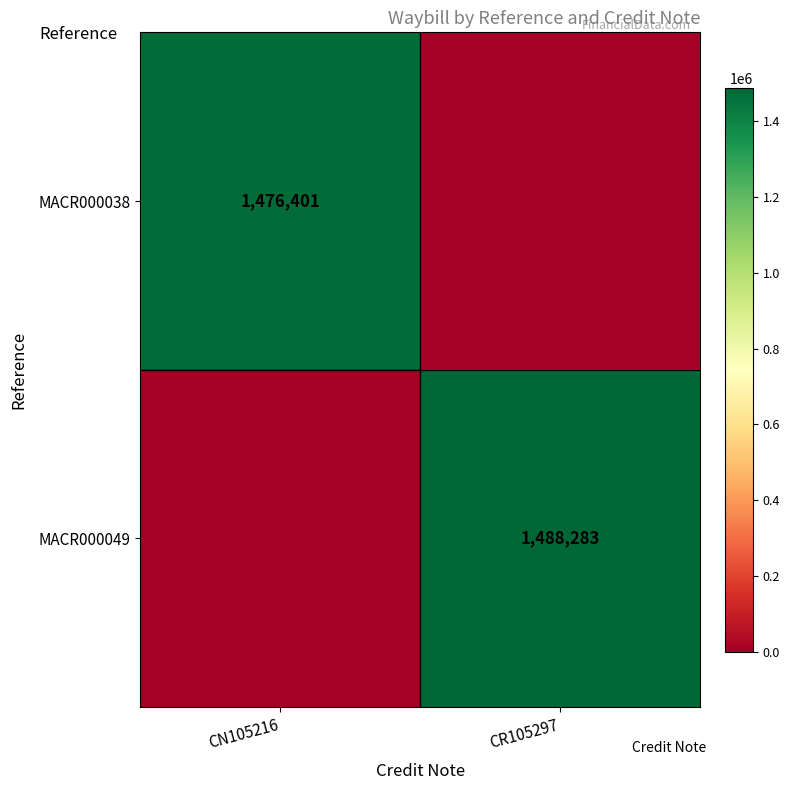

At which category is the sum across all series the highest?

CR105297